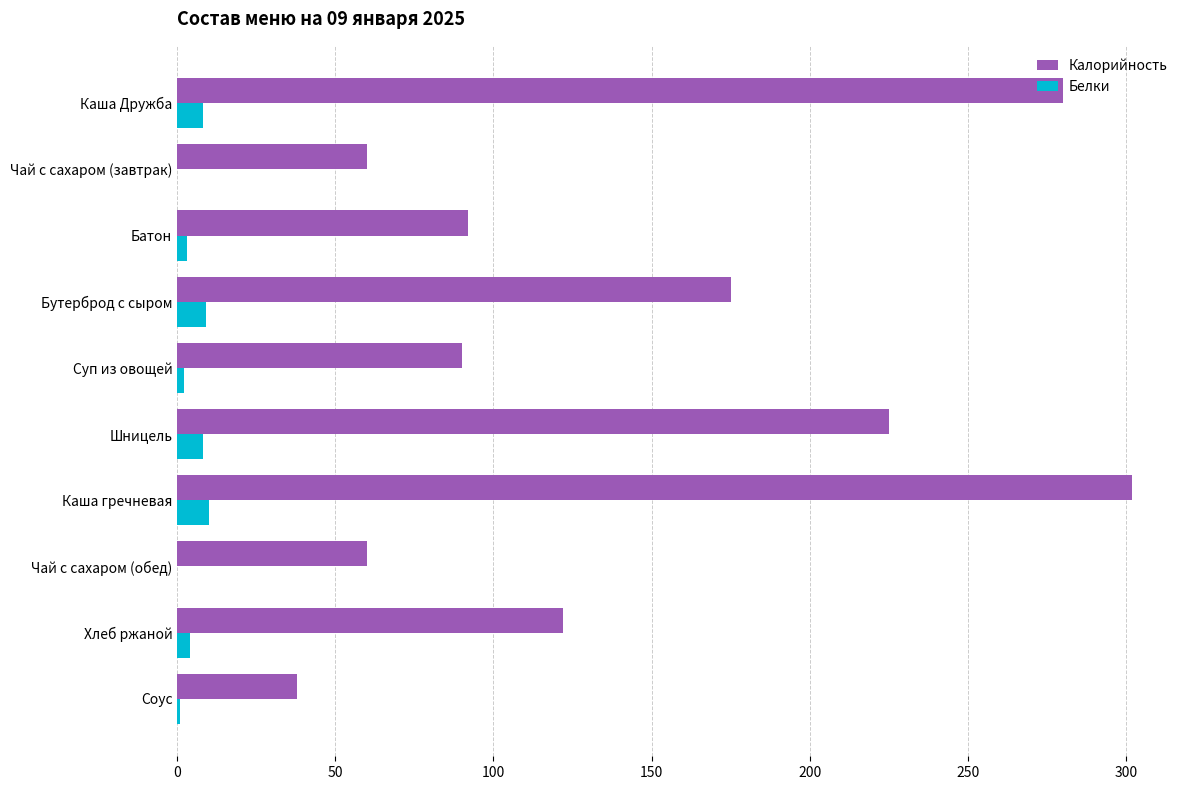

The value of Калорийность at Каша гречневая is 302. True or false?

True